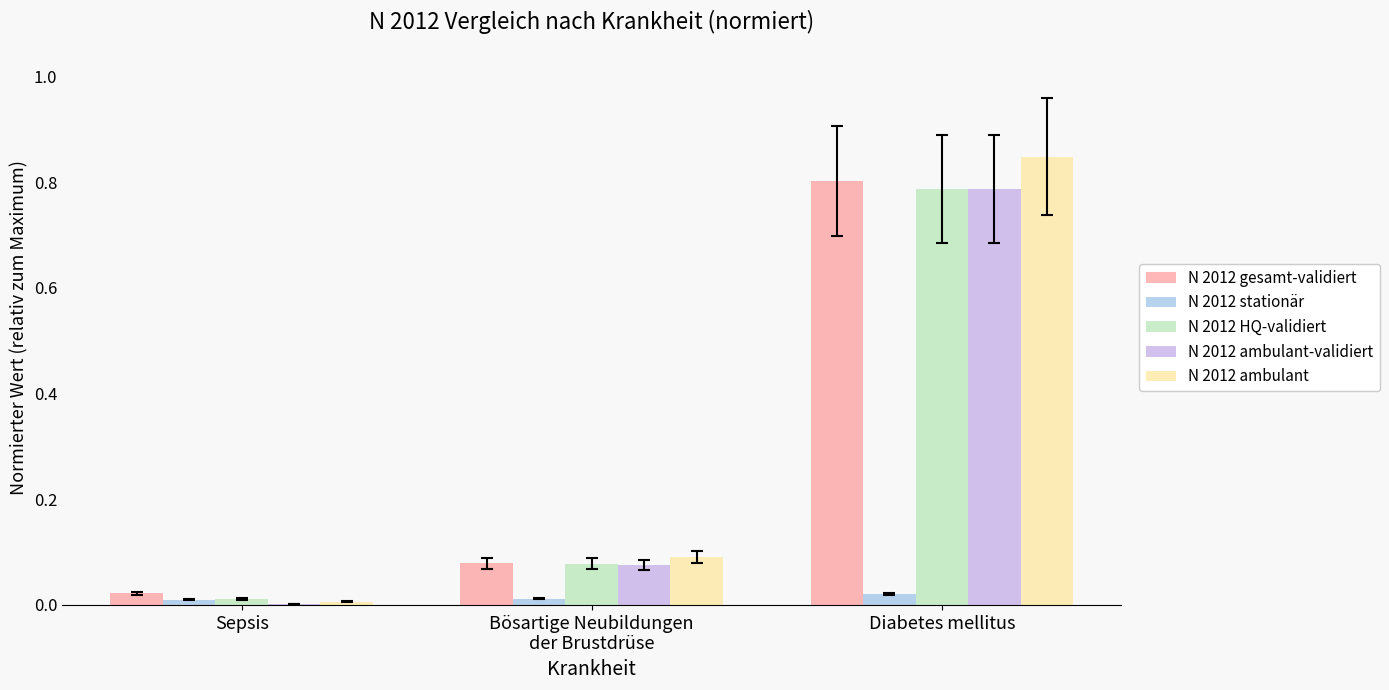

Is the value of N 2012 stationär at Diabetes mellitus greater than the value of N 2012 HQ-validiert at Diabetes mellitus?

No